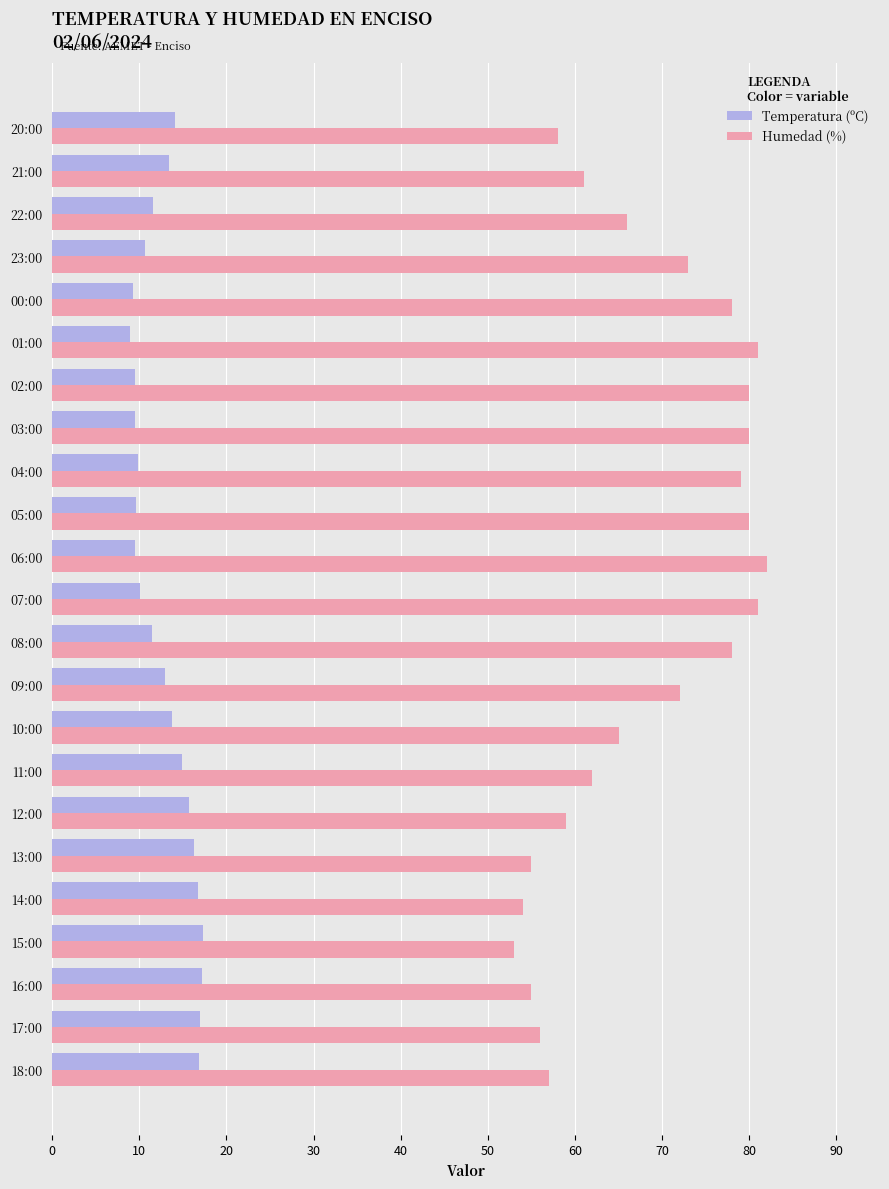

What is the total value across all series at 20:00?

72.1